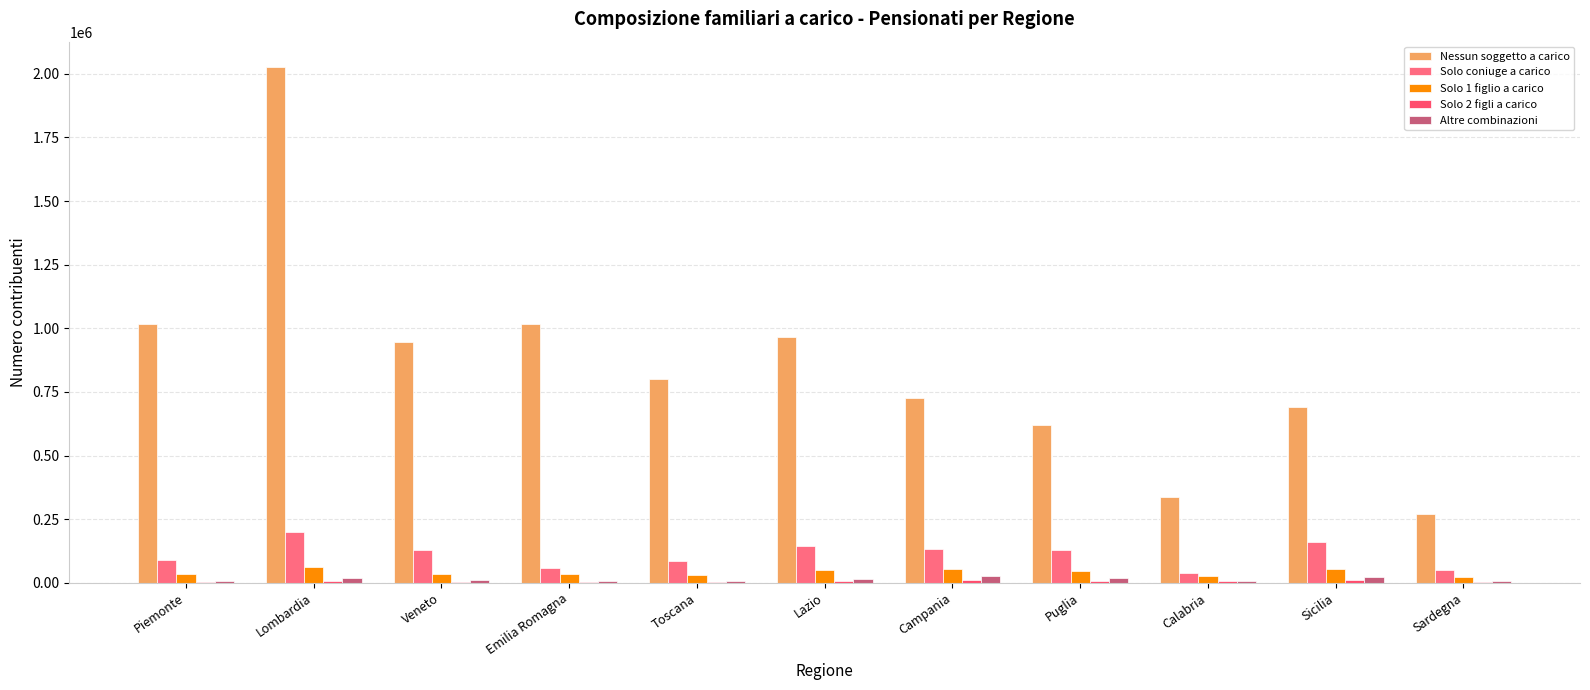

How many data points does each series have?

11